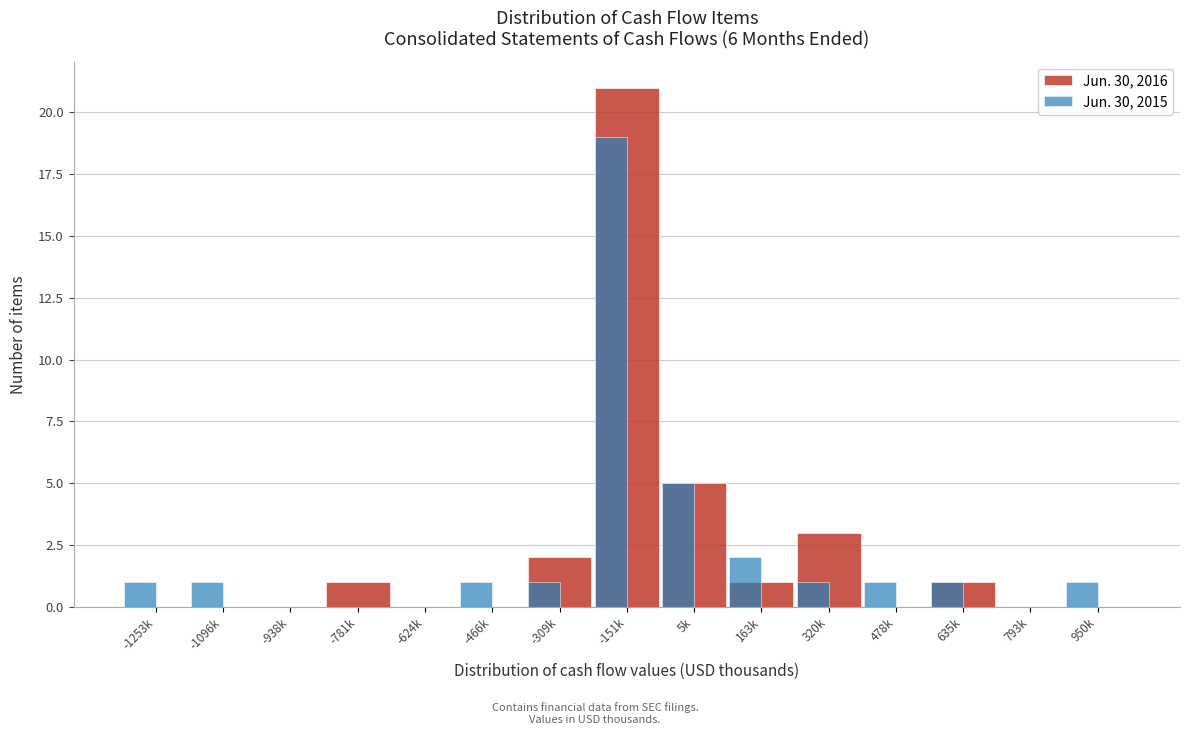

The value of Jun. 30, 2016 at 320k is 1. True or false?

False